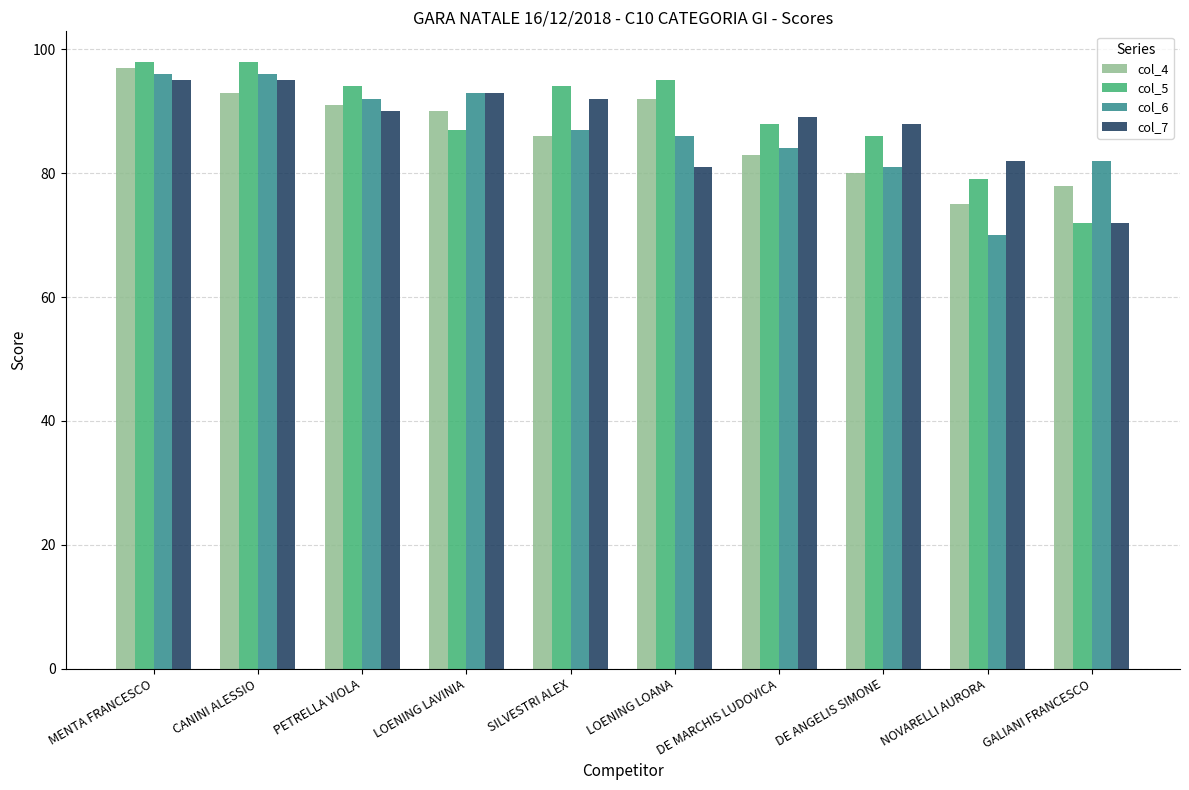

What is the value of the col_5 bar at the 10th from the left?

72